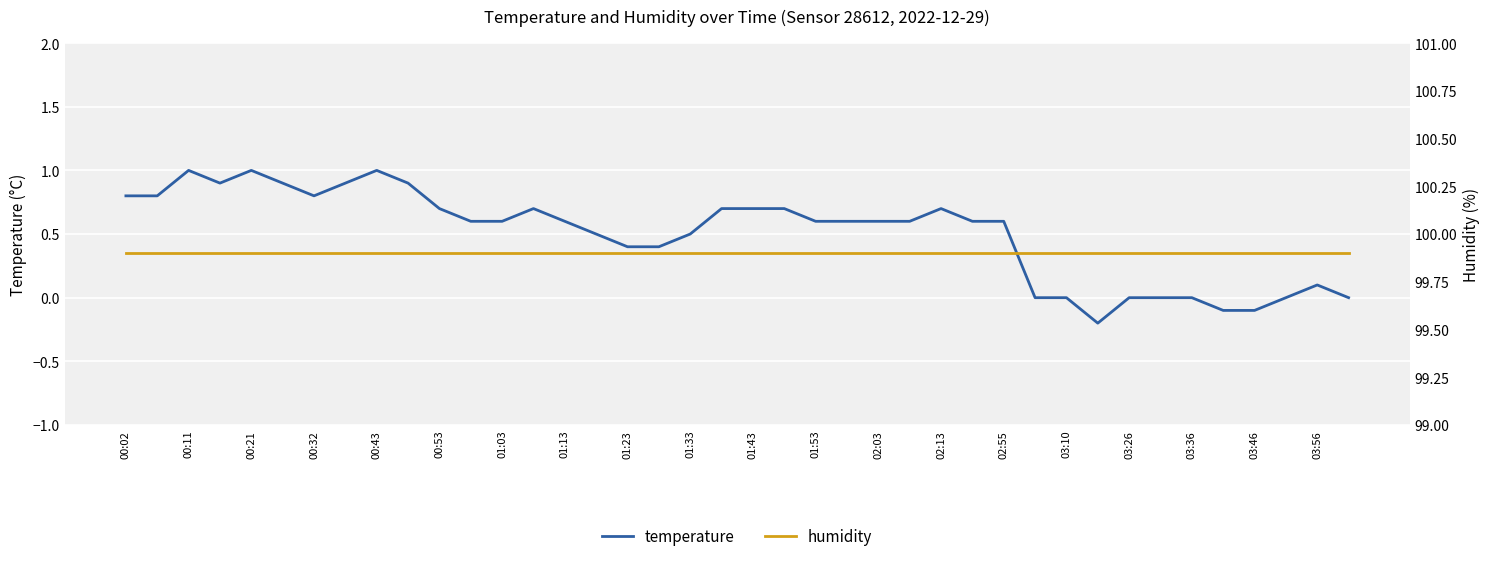

Is it true that temperature equals 0.1 at 01:23?

False